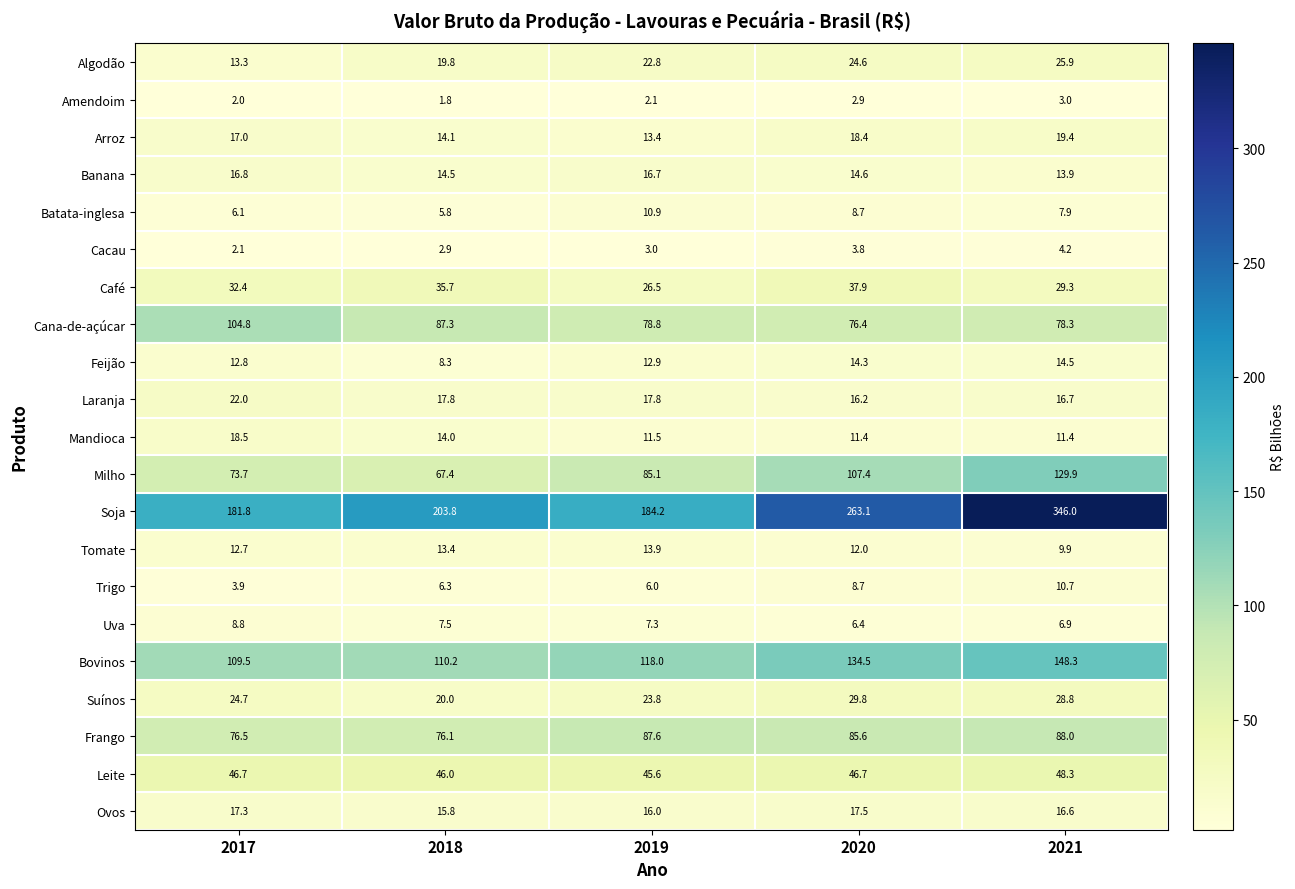

What is the difference between the Arroz values at 2020 and 2021?

1.0